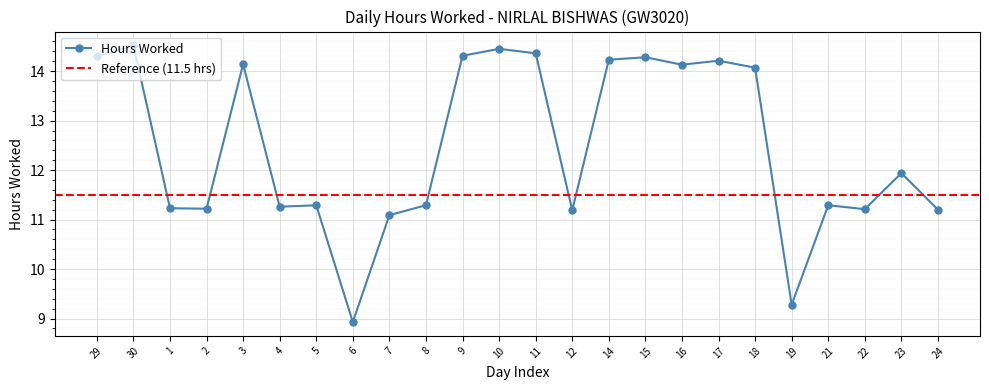

Which label corresponds to the smallest value in the chart?

6